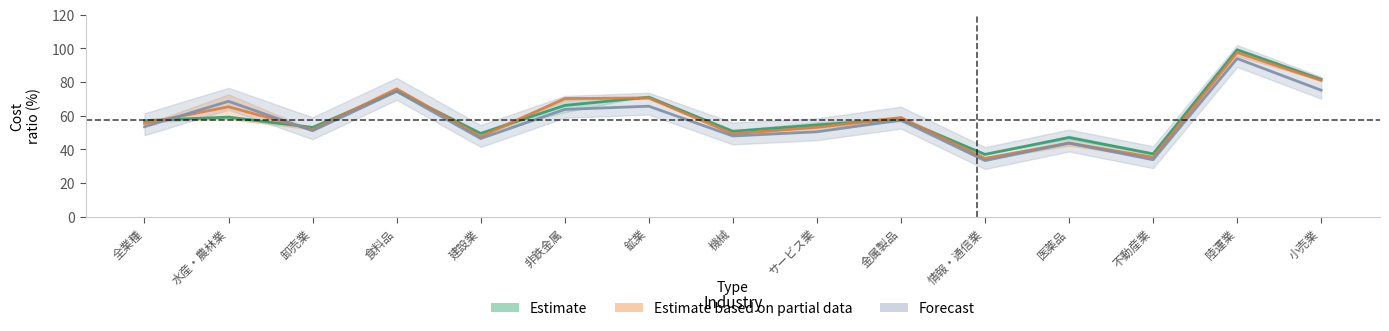

At which category does the chart reach its minimum across all series?

情報・通信業